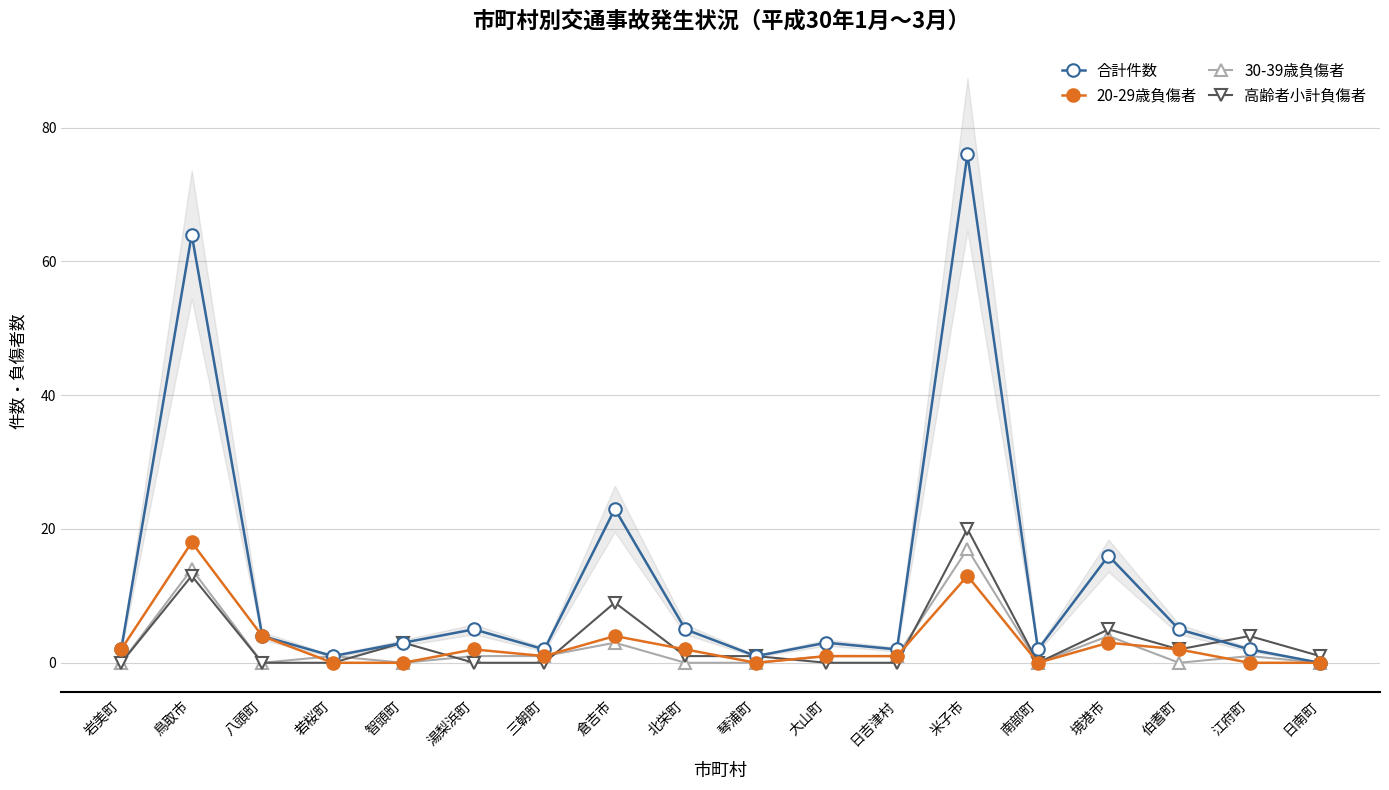

At which category is the sum across all series the highest?

米子市